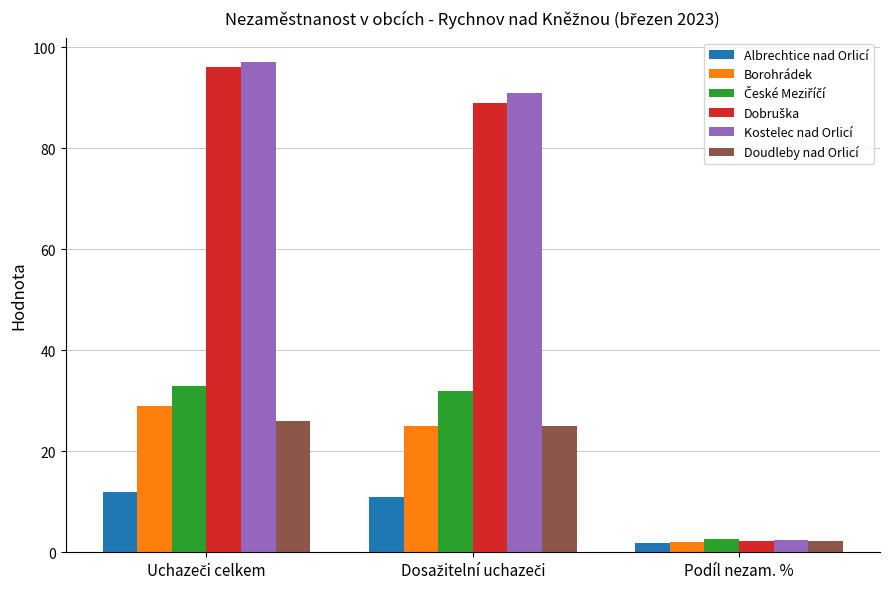

Which series has the largest range (max minus min)?

Kostelec nad Orlicí